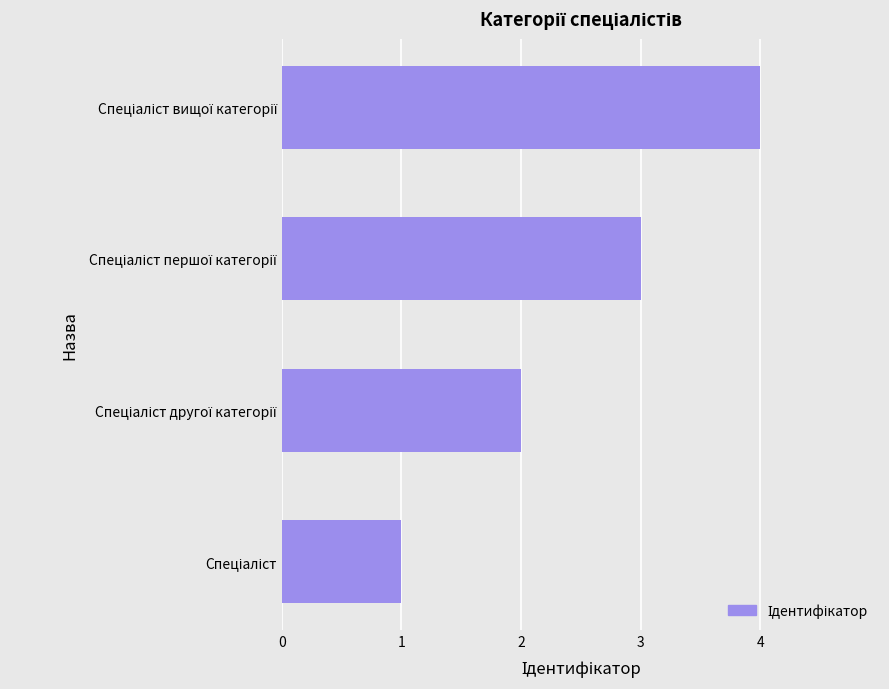

What is the greatest value displayed?

4